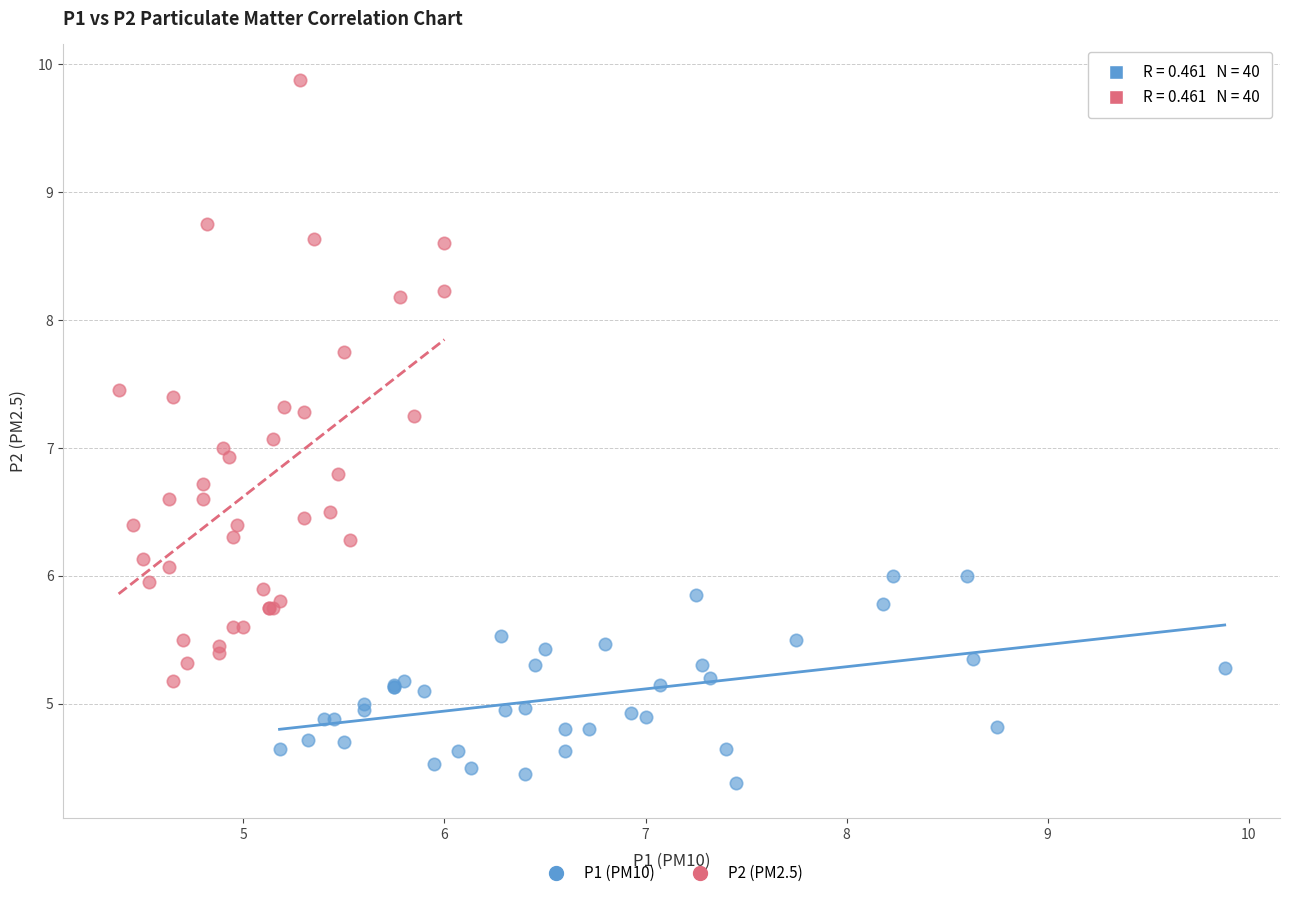

Which series reaches the maximum Y coordinate?

P2 (PM2.5)